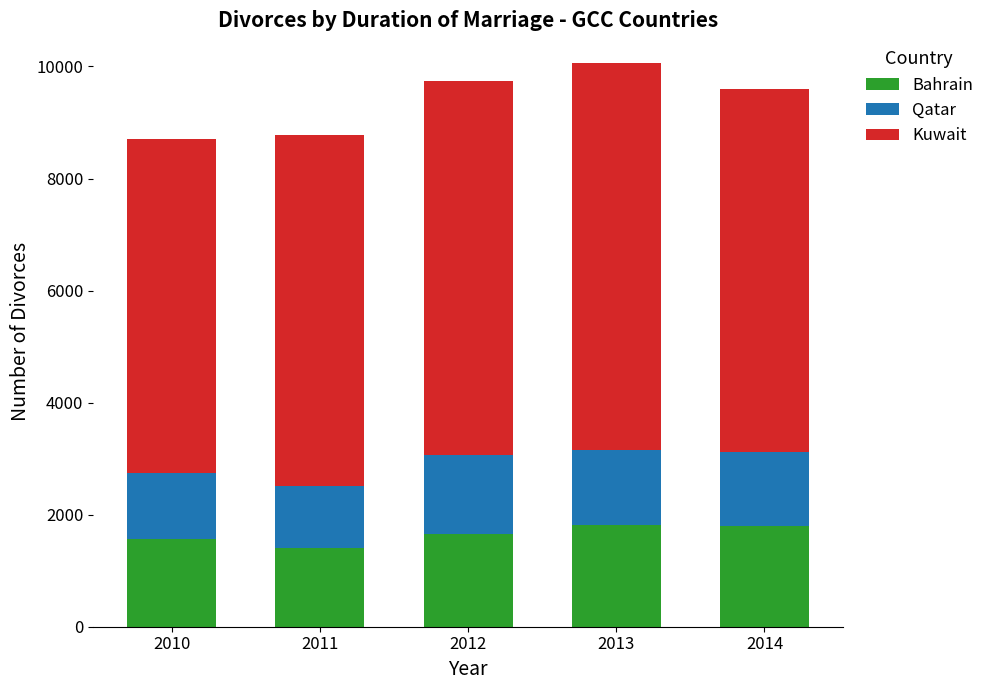

Is it true that Bahrain equals 2041 at 2010?

False